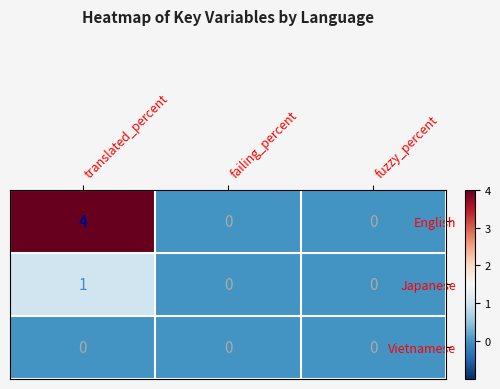

At which category is the sum across all series the highest?

translated_percent